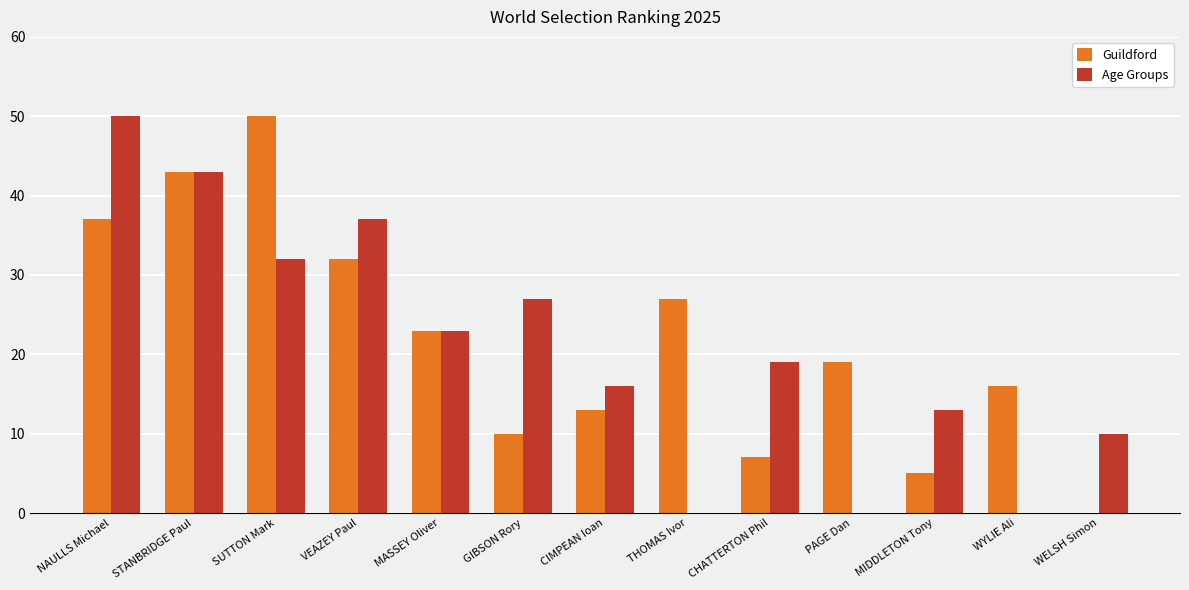

At which category is the sum across all series the highest?

NAULLS Michael